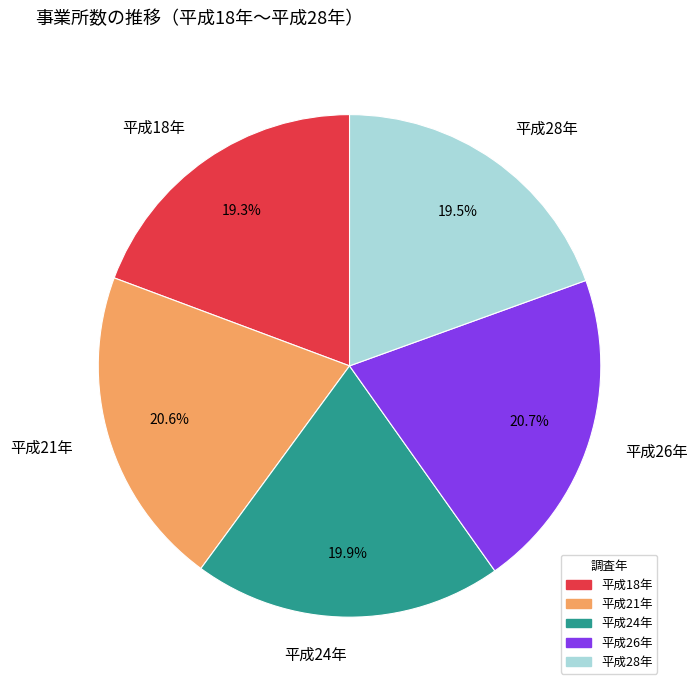

What is the ratio of the value at 平成18年 to the value at 平成26年?

0.9